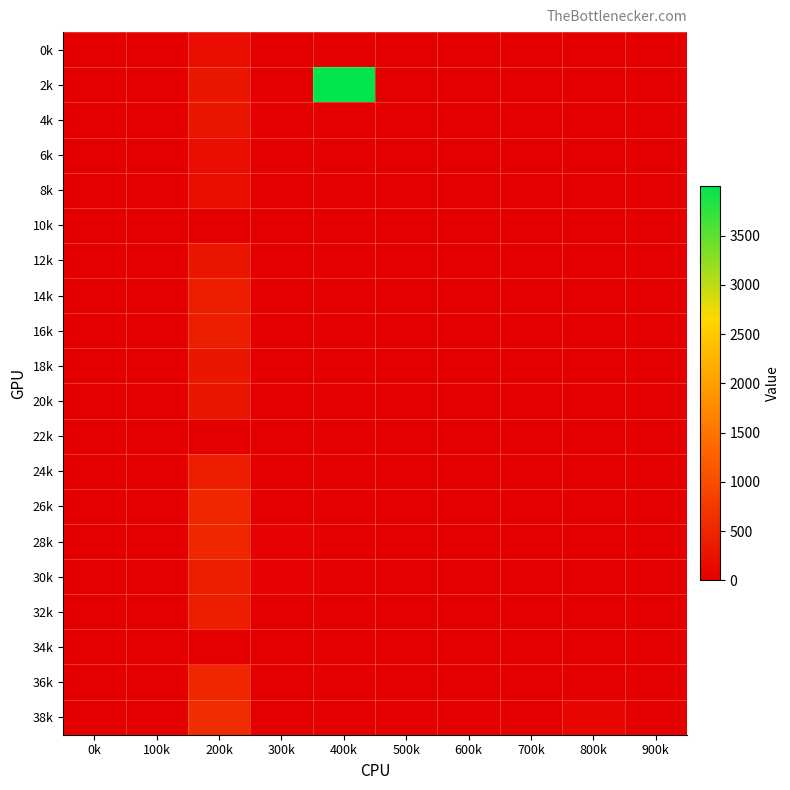

What is the difference between the highest and lowest values at 600k?

20